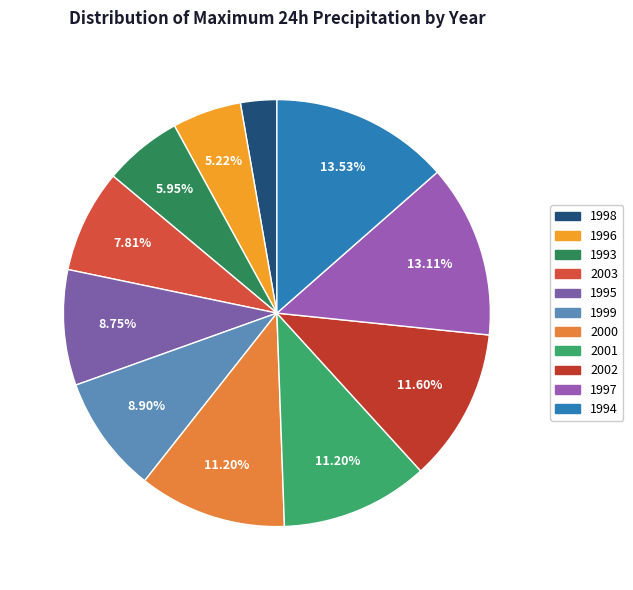

The 1994 slice represents 14% of the pie. True or false?

True